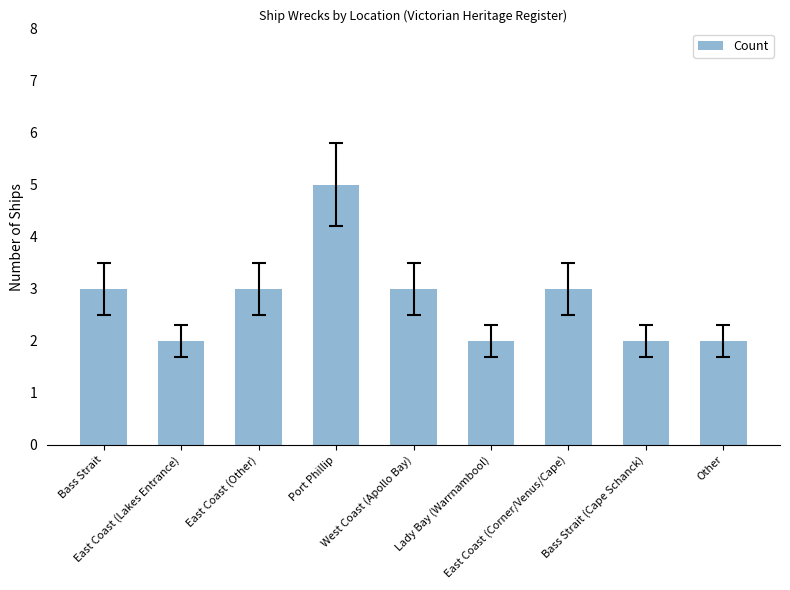

What position from the left is West Coast (Apollo Bay)?

5